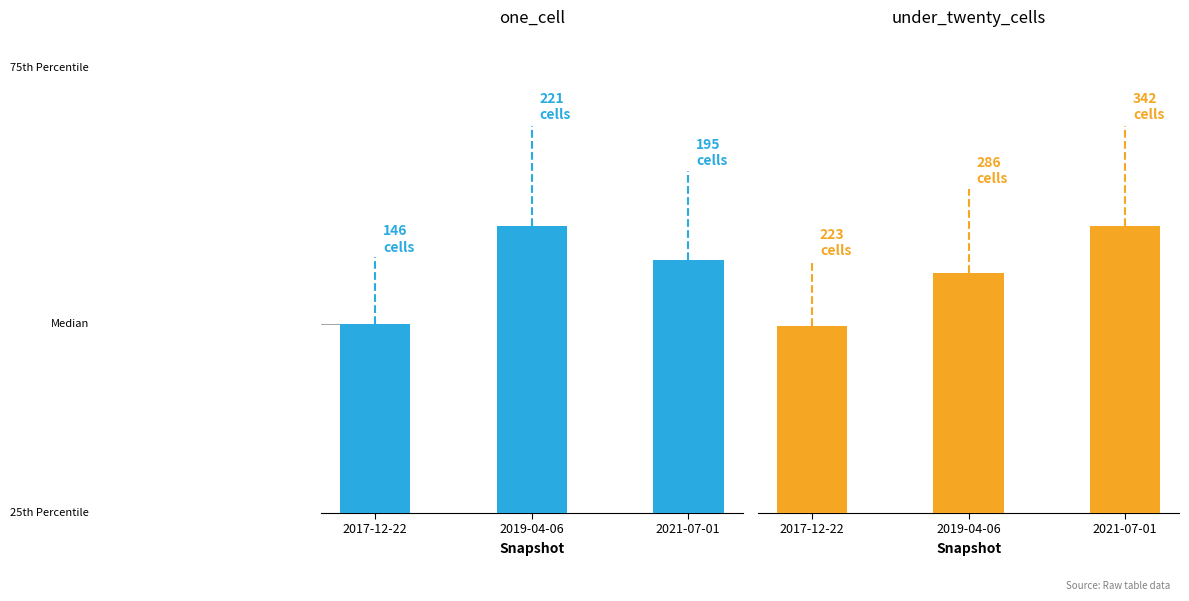

Are the bars horizontal?

No